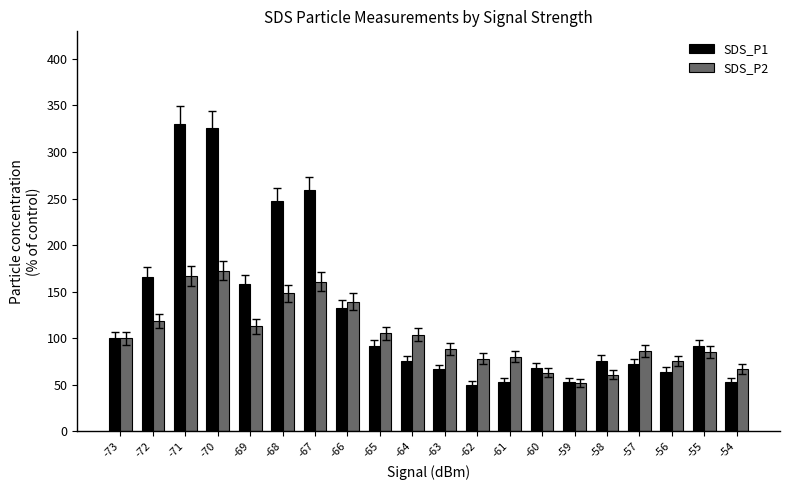

What is the difference between the maximum and minimum values in the SDS_P1 series?

280.9